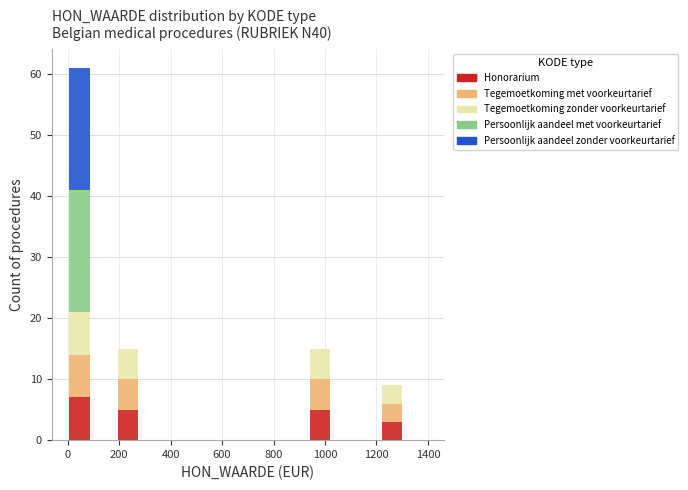

What is the total height of the stacked bar covering 0 to 100 on the x-axis? Neither the bar edges nor the heights are printed on the chart, so give them approximately, as read against the axes.

61